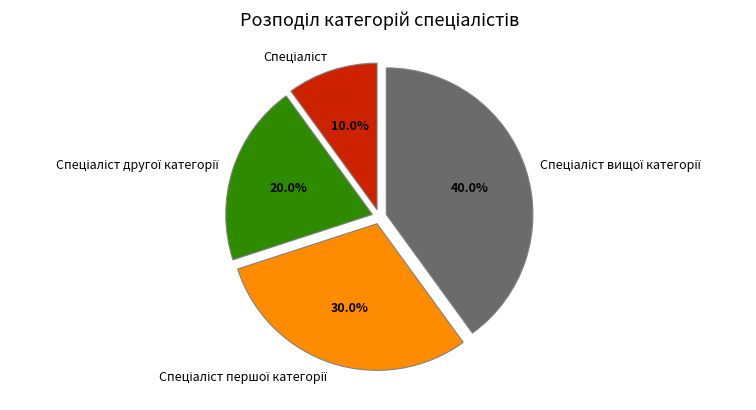

To the nearest percent, what is the difference between the largest and smallest slice percentages?

30%